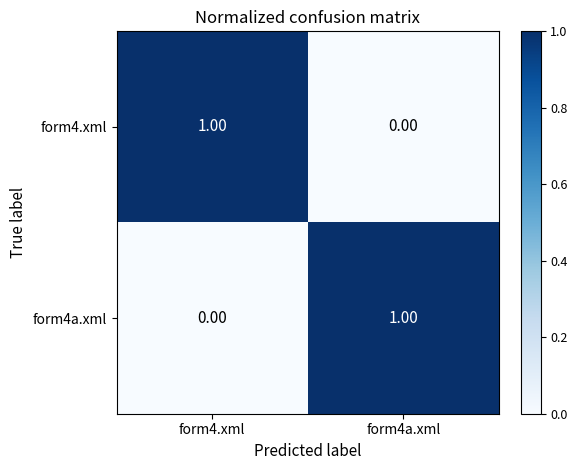

Is the value of form4.xml at form4a.xml greater than the value of form4a.xml at form4a.xml?

No